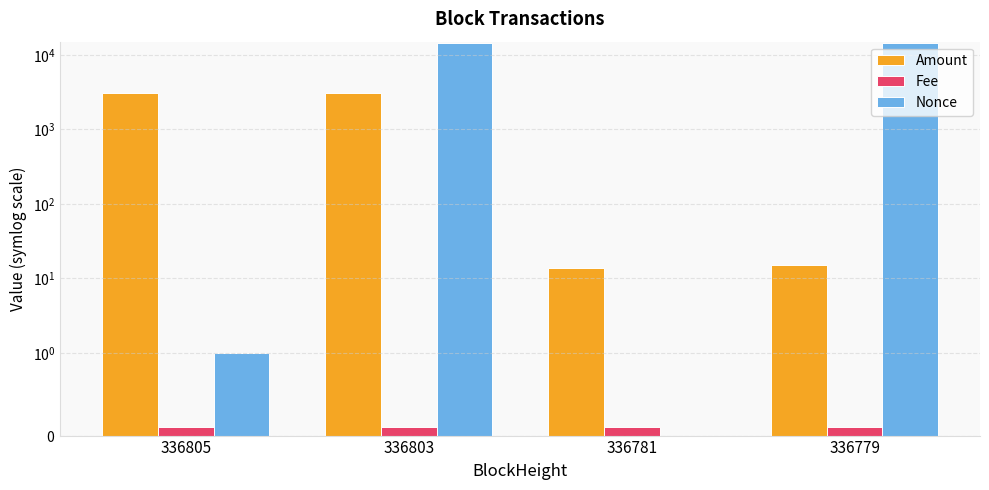

List the series in order of their peak value, lowest first.

Fee, Amount, Nonce